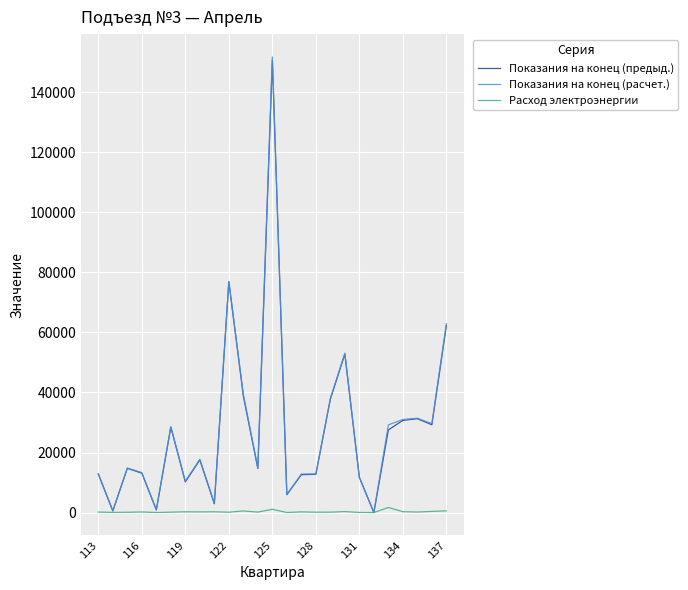

What is the greatest value displayed?

151770